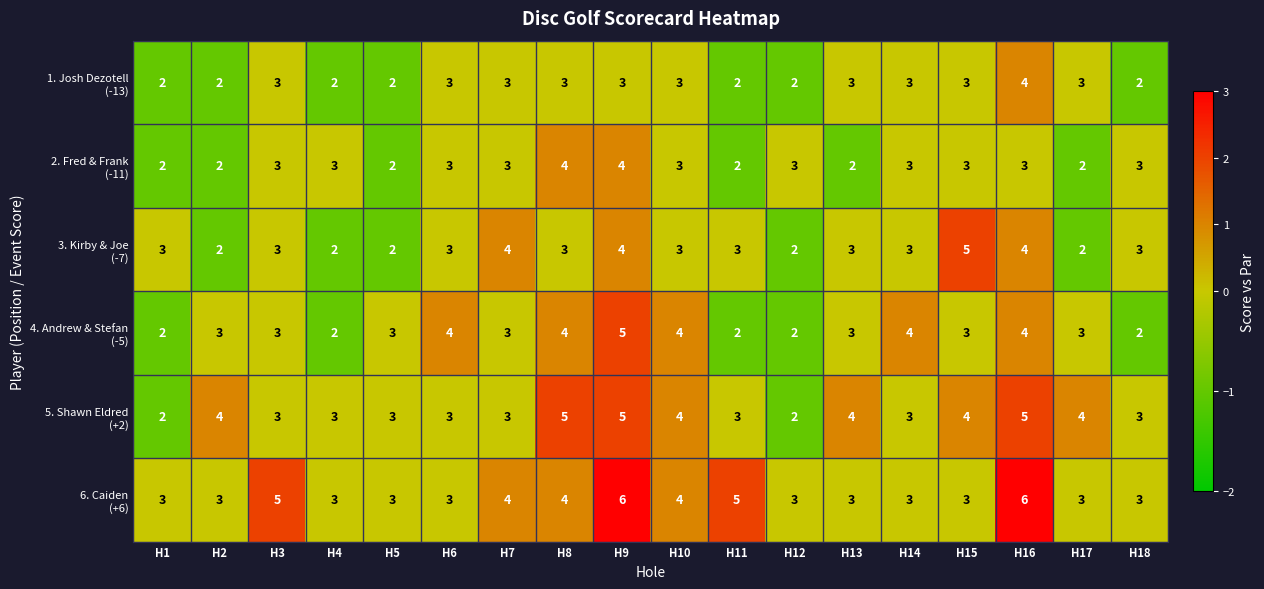

At which category is the sum across all series the highest?

H9